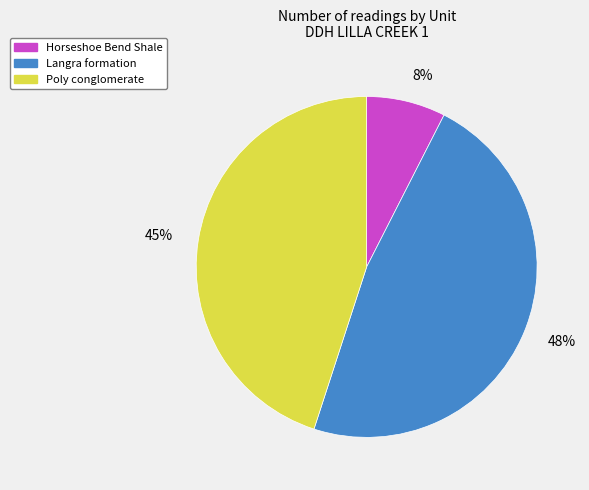

Combined, do Poly conglomerate and Horseshoe Bend Shale account for over 50%?

Yes